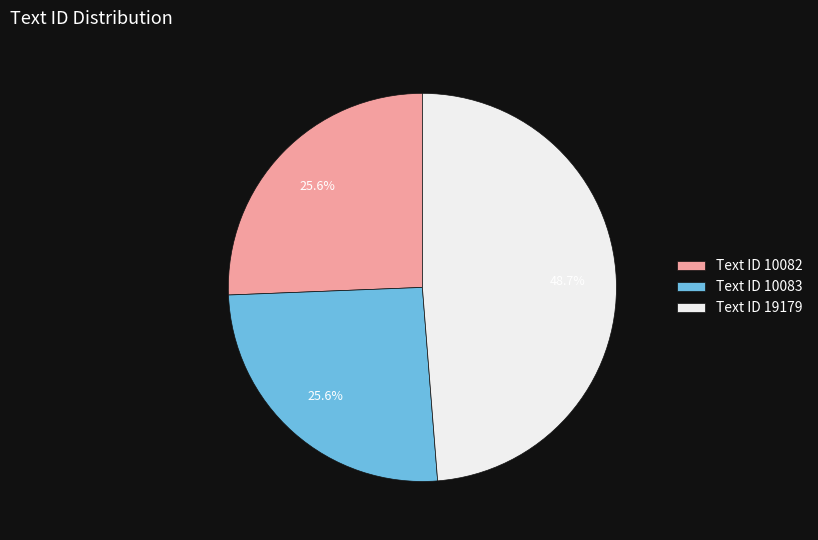

Which category has the biggest portion of the pie?

Text ID 19179